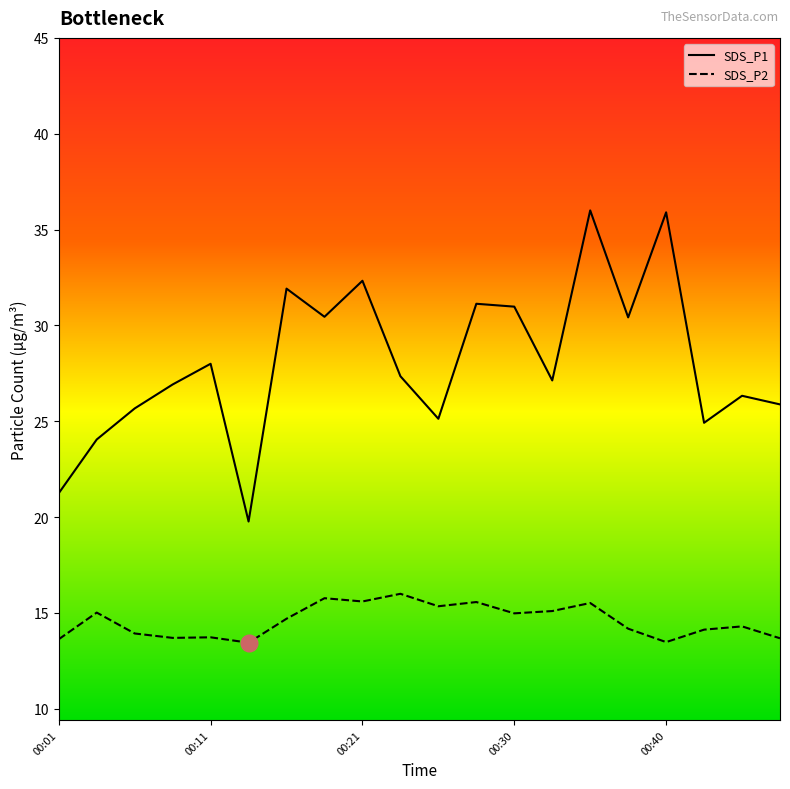

Which series has the largest total across all categories?

SDS_P1